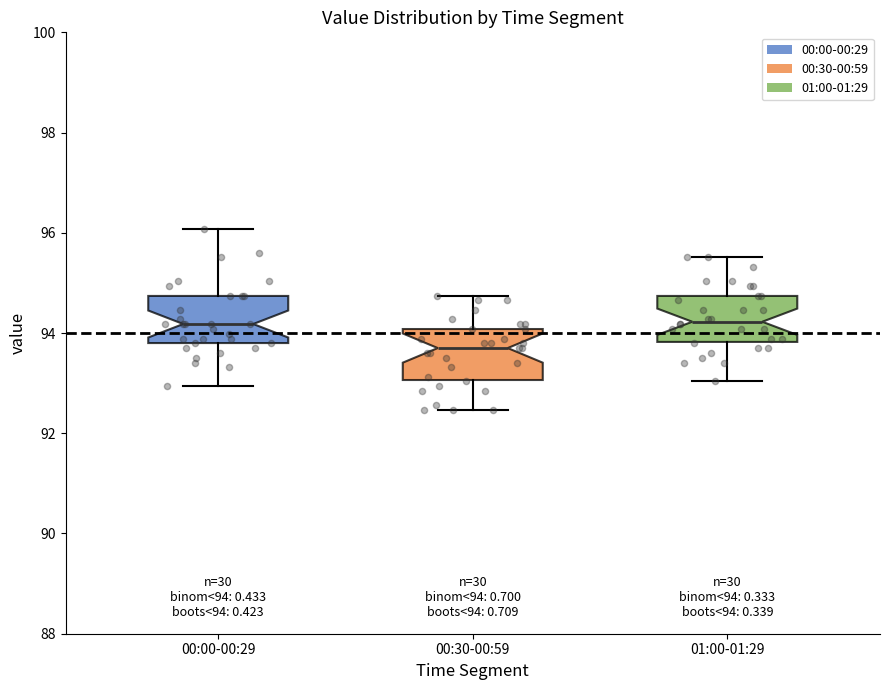

Which box's median line is the lowest?

00:30-00:59